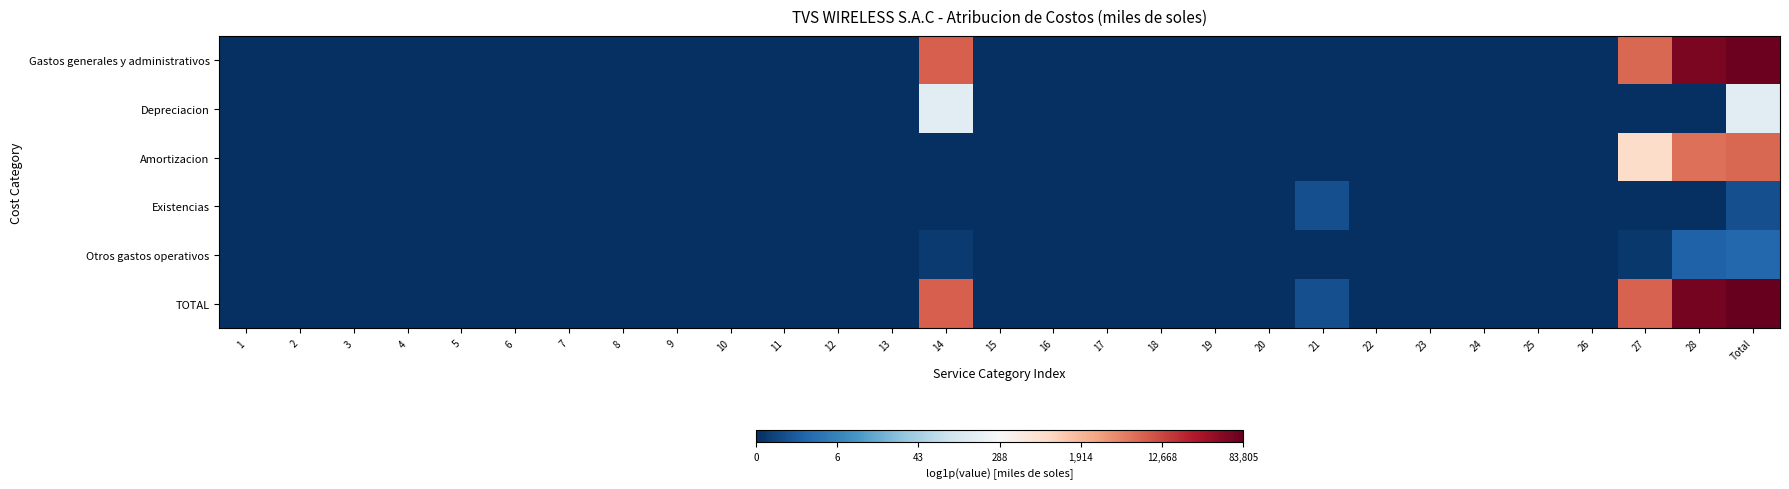

Reading right to left, extract all data points from this chart.

Gastos generales y administrativos: Total=11.2	28=11.0	27=8.9	26=0.0	25=0.0	24=0.0	23=0.0	22=0.0	21=0.0	20=0.0	19=0.0	18=0.0	17=0.0	16=0.0	15=0.0	14=9.0	13=0.0	12=0.0	11=0.0	10=0.0	9=0.0	8=0.0	7=0.0	6=0.0	5=0.0	4=0.0	3=0.0	2=0.0	1=0.0
Depreciacion: Total=5.0	28=0.0	27=0.0	26=0.0	25=0.0	24=0.0	23=0.0	22=0.0	21=0.0	20=0.0	19=0.0	18=0.0	17=0.0	16=0.0	15=0.0	14=5.0	13=0.0	12=0.0	11=0.0	10=0.0	9=0.0	8=0.0	7=0.0	6=0.0	5=0.0	4=0.0	3=0.0	2=0.0	1=0.0
Amortizacion: Total=8.9	28=8.8	27=6.7	26=0.0	25=0.0	24=0.0	23=0.0	22=0.0	21=0.0	20=0.0	19=0.0	18=0.0	17=0.0	16=0.0	15=0.0	14=0.0	13=0.0	12=0.0	11=0.0	10=0.0	9=0.0	8=0.0	7=0.0	6=0.0	5=0.0	4=0.0	3=0.0	2=0.0	1=0.0
Existencias: Total=0.7	28=0.0	27=0.0	26=0.0	25=0.0	24=0.0	23=0.0	22=0.0	21=0.7	20=0.0	19=0.0	18=0.0	17=0.0	16=0.0	15=0.0	14=0.0	13=0.0	12=0.0	11=0.0	10=0.0	9=0.0	8=0.0	7=0.0	6=0.0	5=0.0	4=0.0	3=0.0	2=0.0	1=0.0
Otros gastos operativos: Total=1.2	28=1.1	27=0.2	26=0.0	25=0.0	24=0.0	23=0.0	22=0.0	21=0.0	20=0.0	19=0.0	18=0.0	17=0.0	16=0.0	15=0.0	14=0.2	13=0.0	12=0.0	11=0.0	10=0.0	9=0.0	8=0.0	7=0.0	6=0.0	5=0.0	4=0.0	3=0.0	2=0.0	1=0.0
TOTAL: Total=11.3	28=11.1	27=9.0	26=0.0	25=0.0	24=0.0	23=0.0	22=0.0	21=0.7	20=0.0	19=0.0	18=0.0	17=0.0	16=0.0	15=0.0	14=9.1	13=0.0	12=0.0	11=0.0	10=0.0	9=0.0	8=0.0	7=0.0	6=0.0	5=0.0	4=0.0	3=0.0	2=0.0	1=0.0